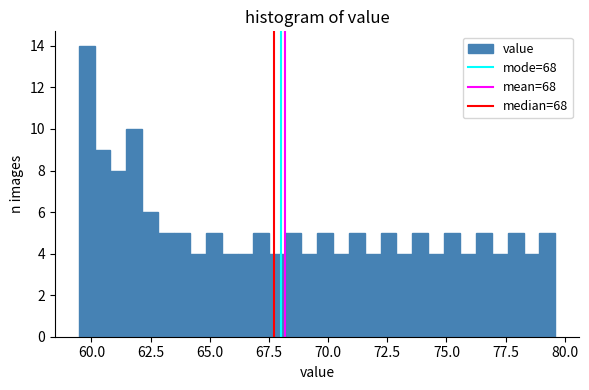

Read against the x-axis, roughly where is the centre of the tallest bar?

60.0